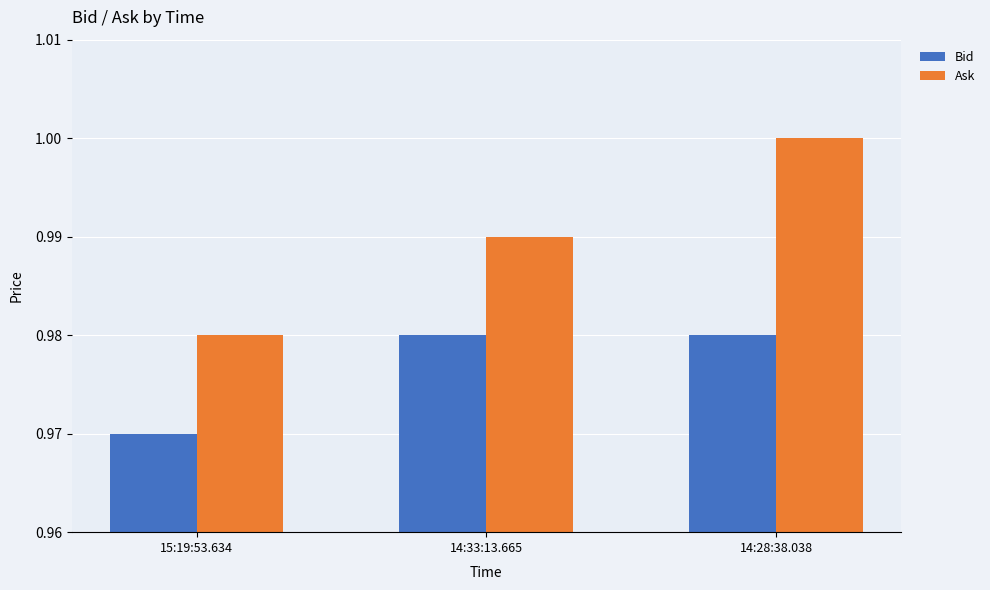

What is the total value across all series at 14:28:38.038?

2.0